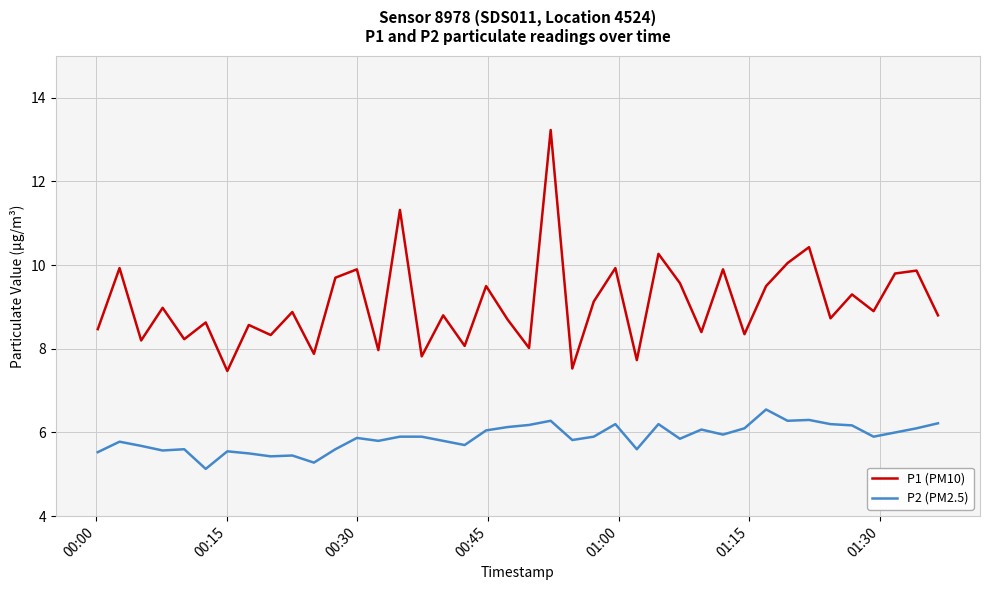

Rank the series by their maximum value, from lowest to highest.

P2 (PM2.5), P1 (PM10)